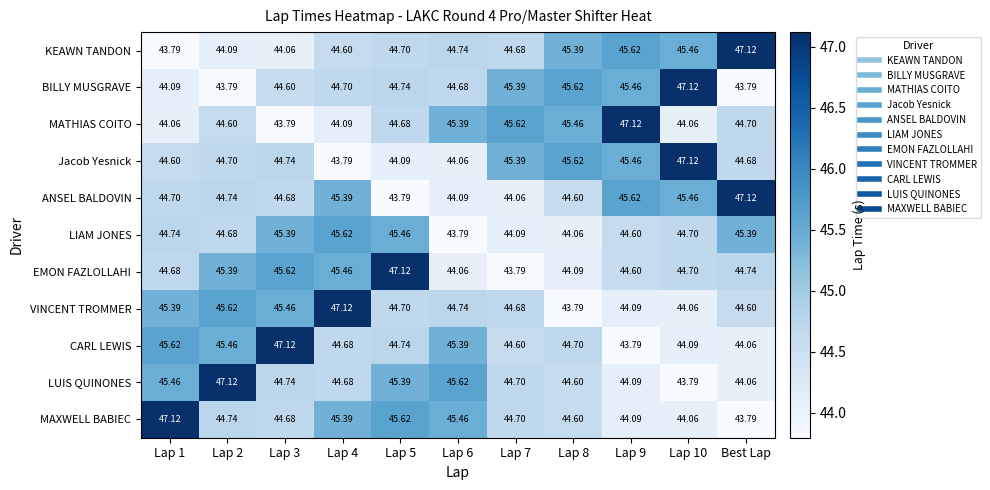

At Lap 1, list the series in order from smallest to largest.

KEAWN TANDON, MATHIAS COITO, BILLY MUSGRAVE, Jacob Yesnick, EMON FAZLOLLAHI, ANSEL BALDOVIN, LIAM JONES, VINCENT TROMMER, LUIS QUINONES, CARL LEWIS, MAXWELL BABIEC